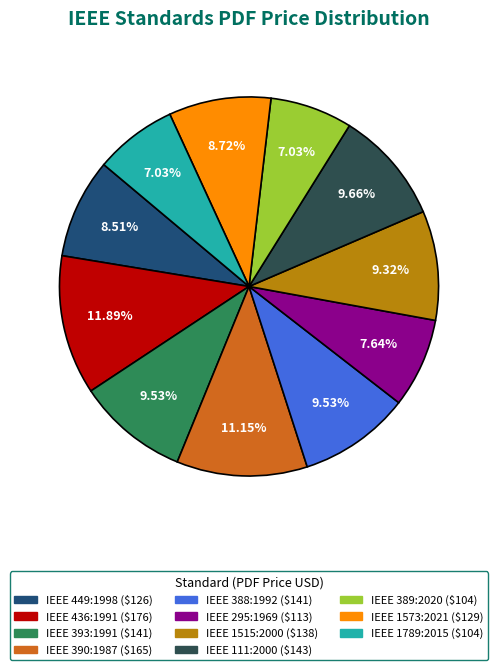

To the nearest percent, what is the difference between the IEEE 390:1987 and IEEE 1515:2000 slice percentages?

2%